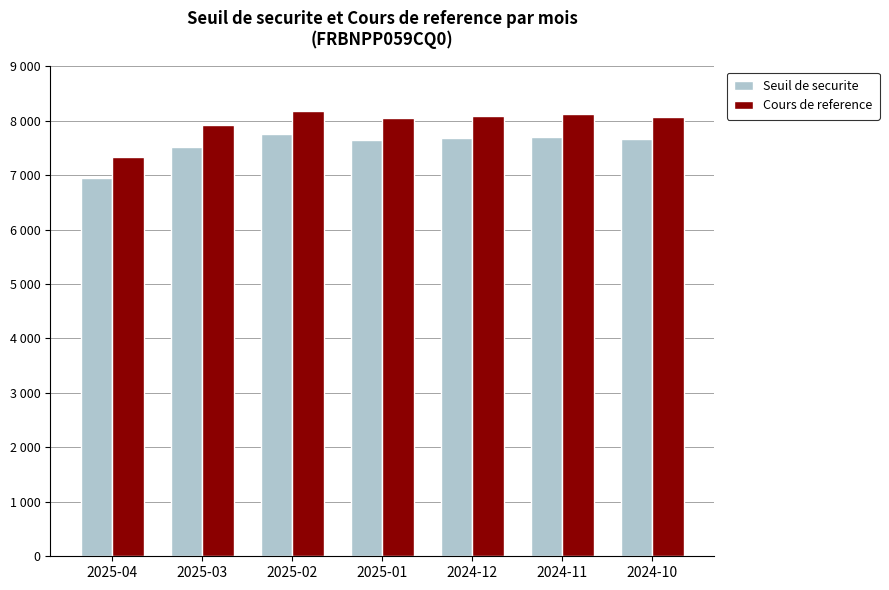

Are the bars horizontal?

No